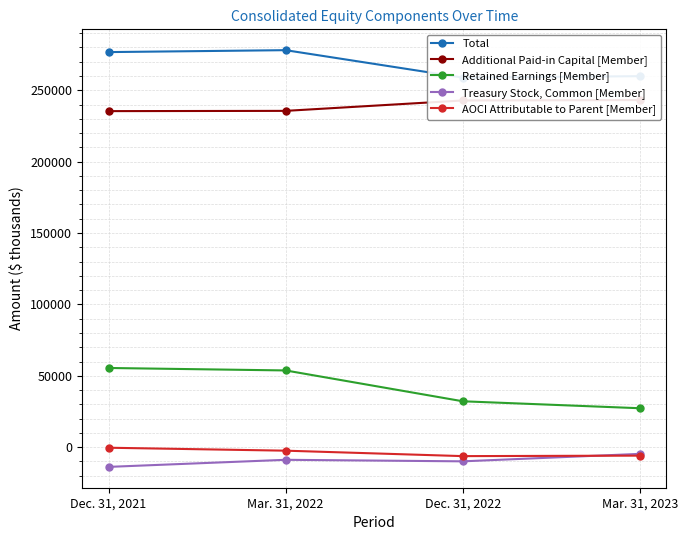

How many data points in Treasury Stock, Common [Member] are less than -8828?

2